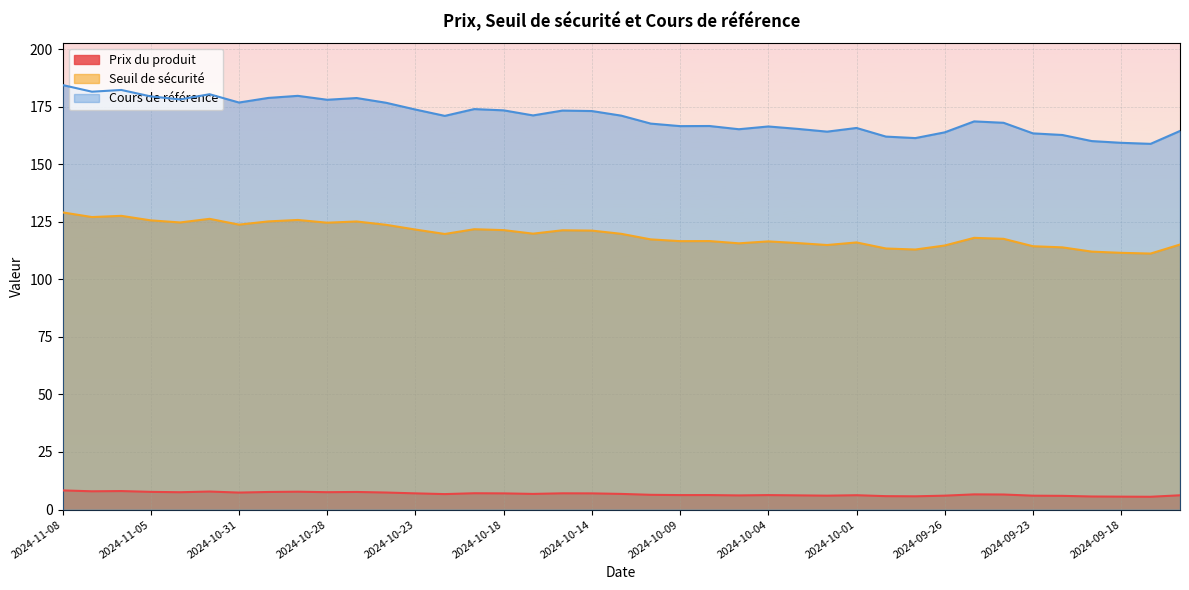

In Seuil de sécurité, how many points are higher than both neighbors (excluding endpoints)?

10